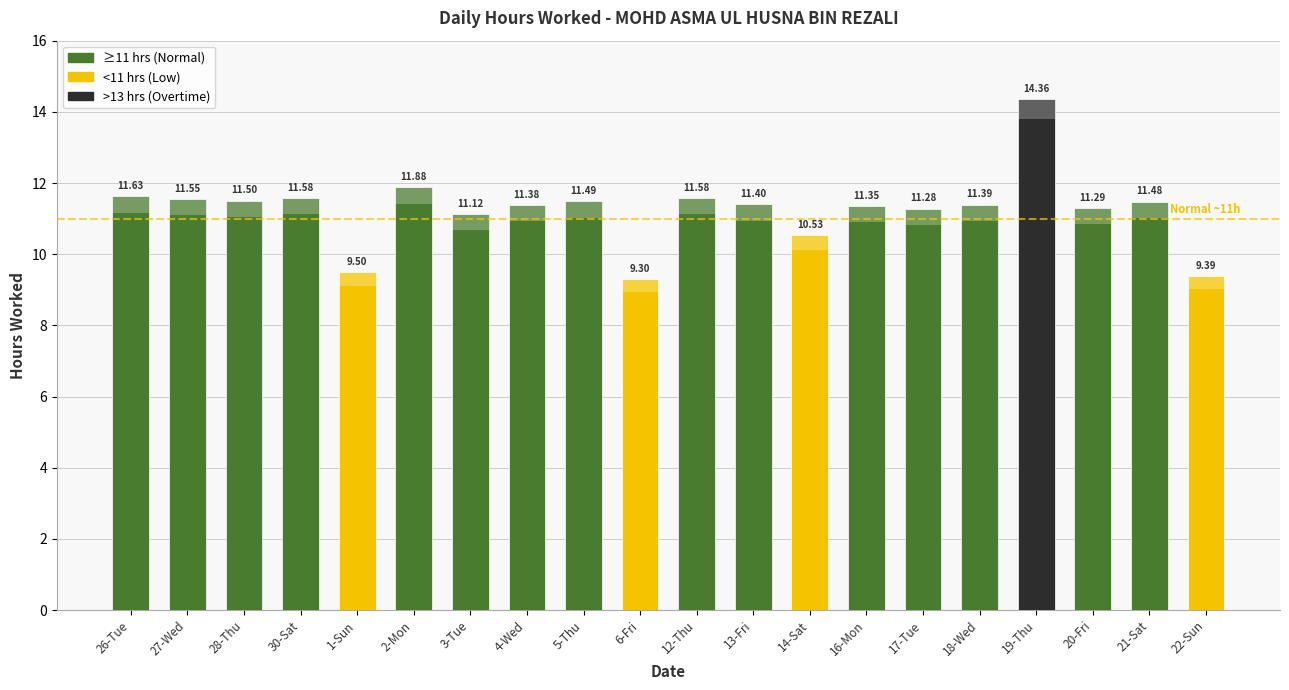

What is the maximum value shown in the chart?

14.4